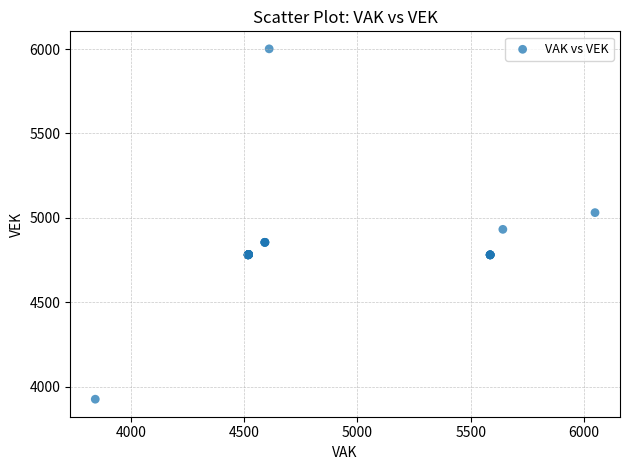

What Y value in the scatter plot is closest to 4963?

4932